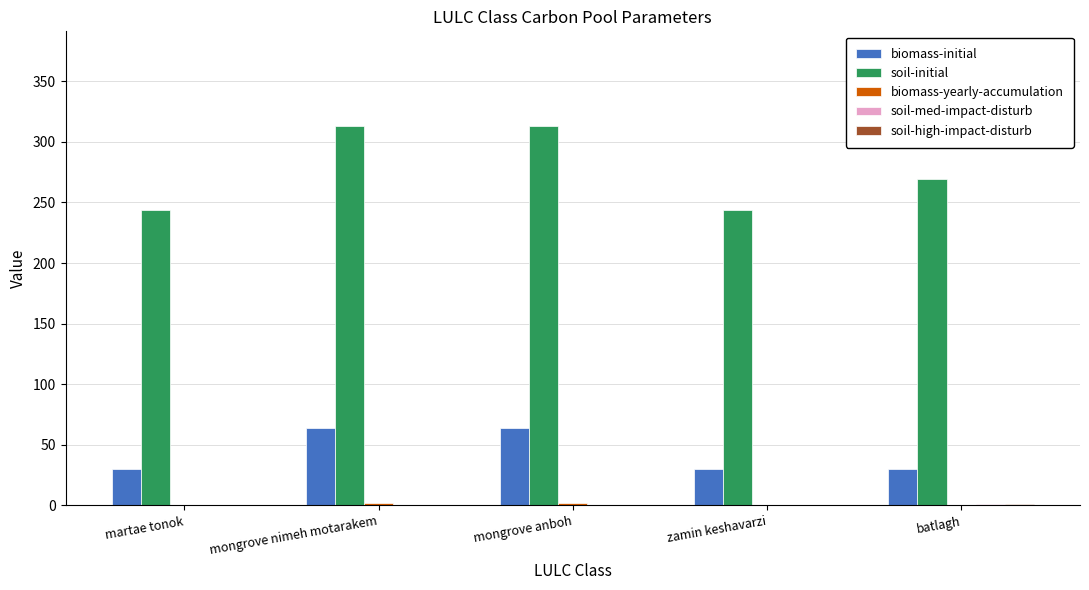

Count the number of data series in this chart.

5